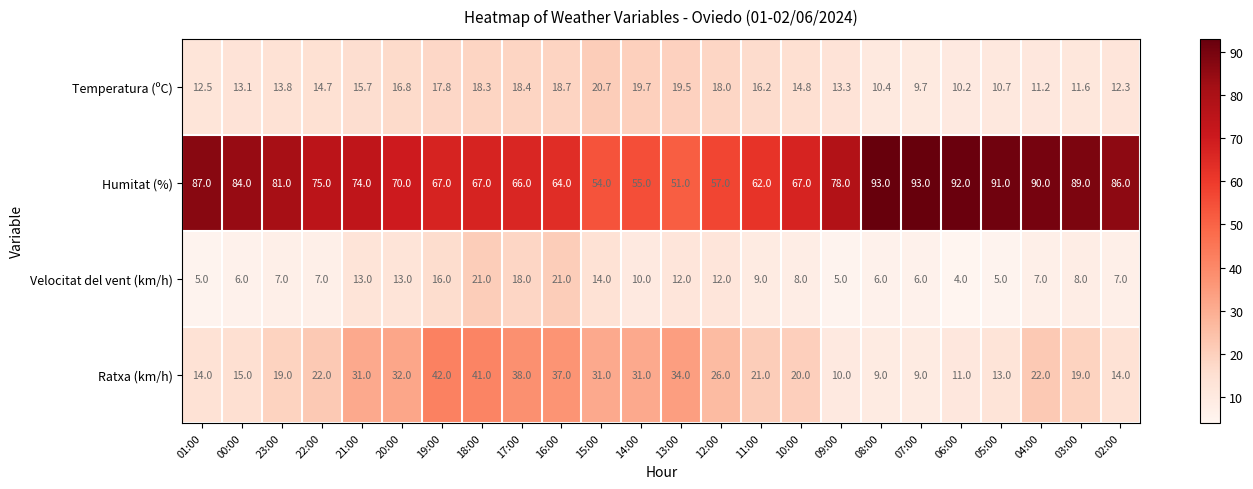

What is the lowest value of the Humitat (%) series?

51.0